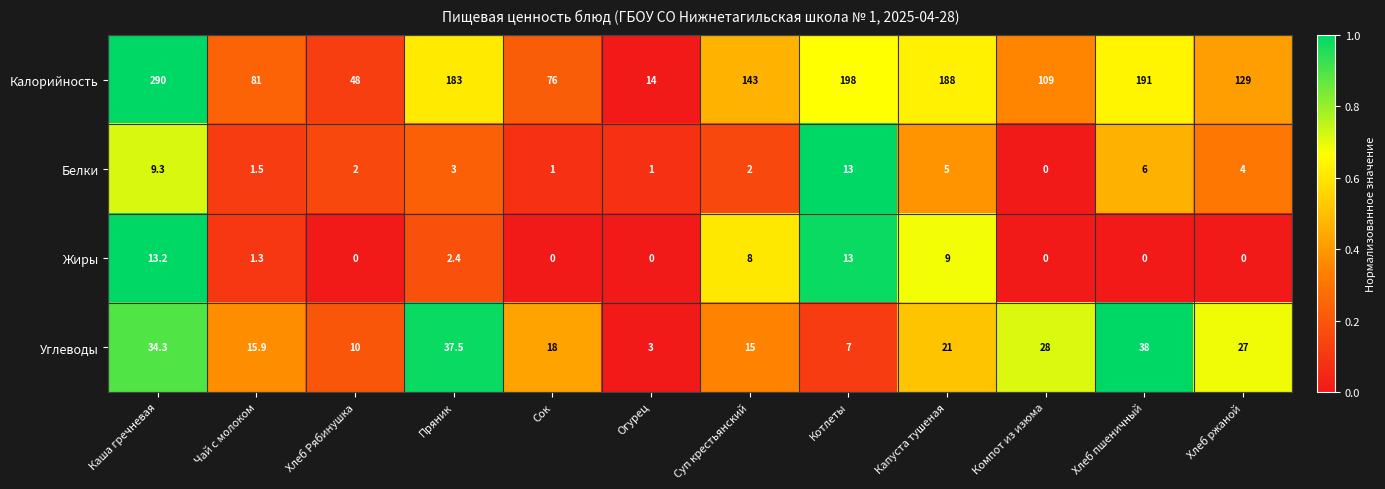

What is the average value of the Белки series?

4.0